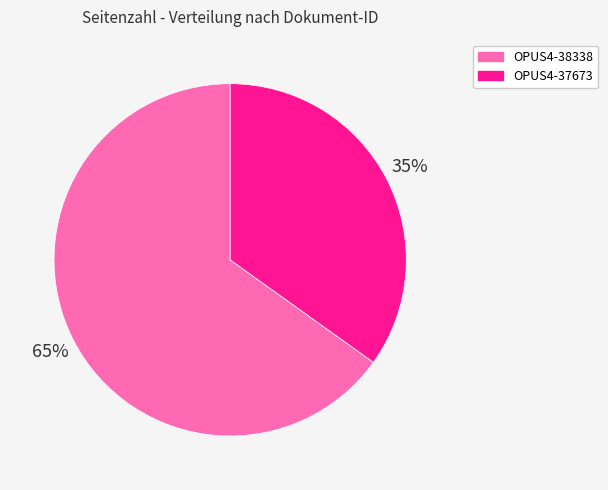

Approximately how many times larger is the value at OPUS4-38338 compared to OPUS4-37673?

1.9